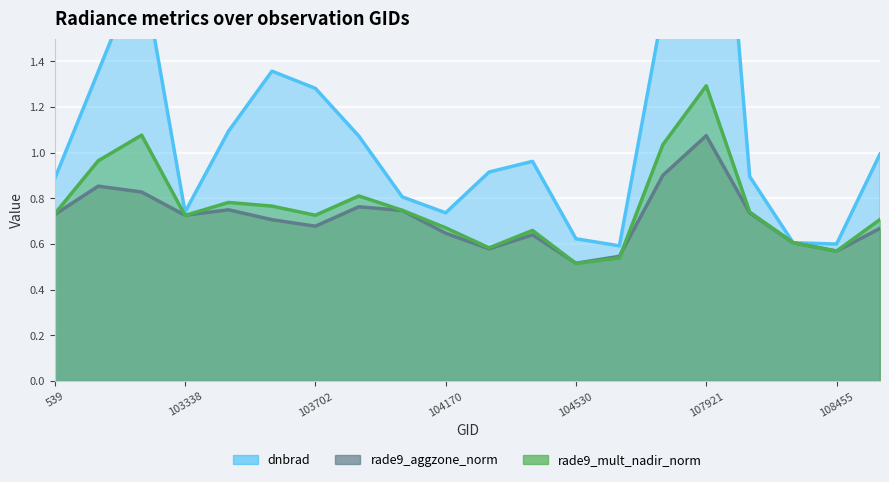

What is the sum of all dnbrad values?

22.2